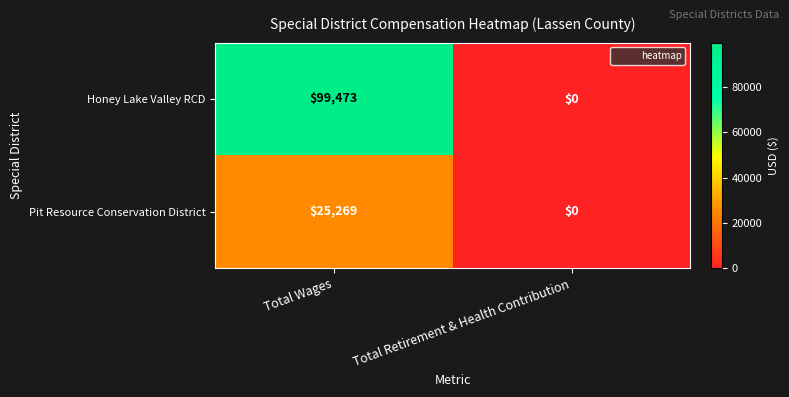

True or false: Honey Lake Valley RCD has a value of 46984 at Total Retirement & Health Contribution.

False